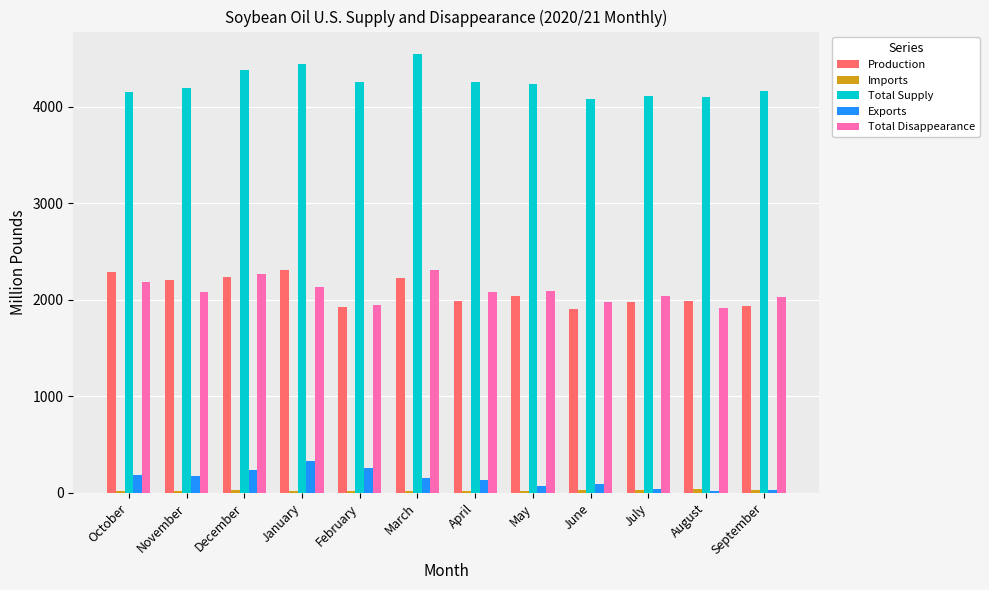

What is the difference between the second highest and second lowest values in the Total Supply series?

336.1